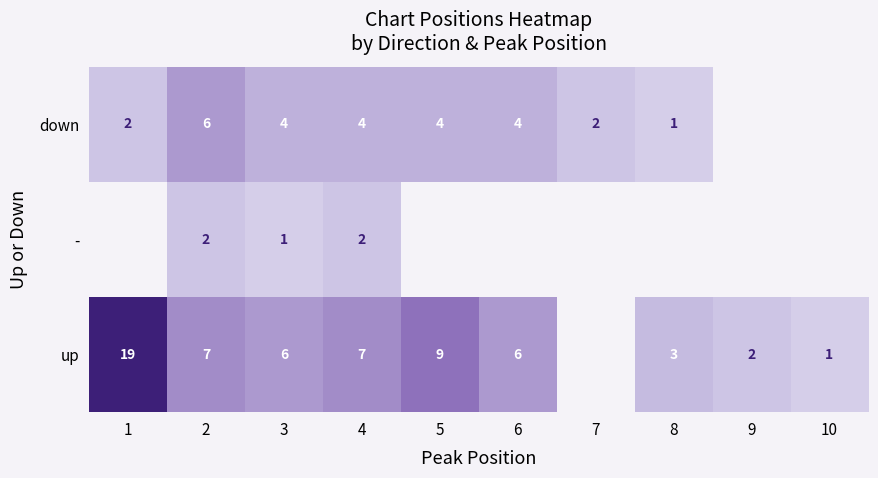

The value of up at 5 is 9. True or false?

True